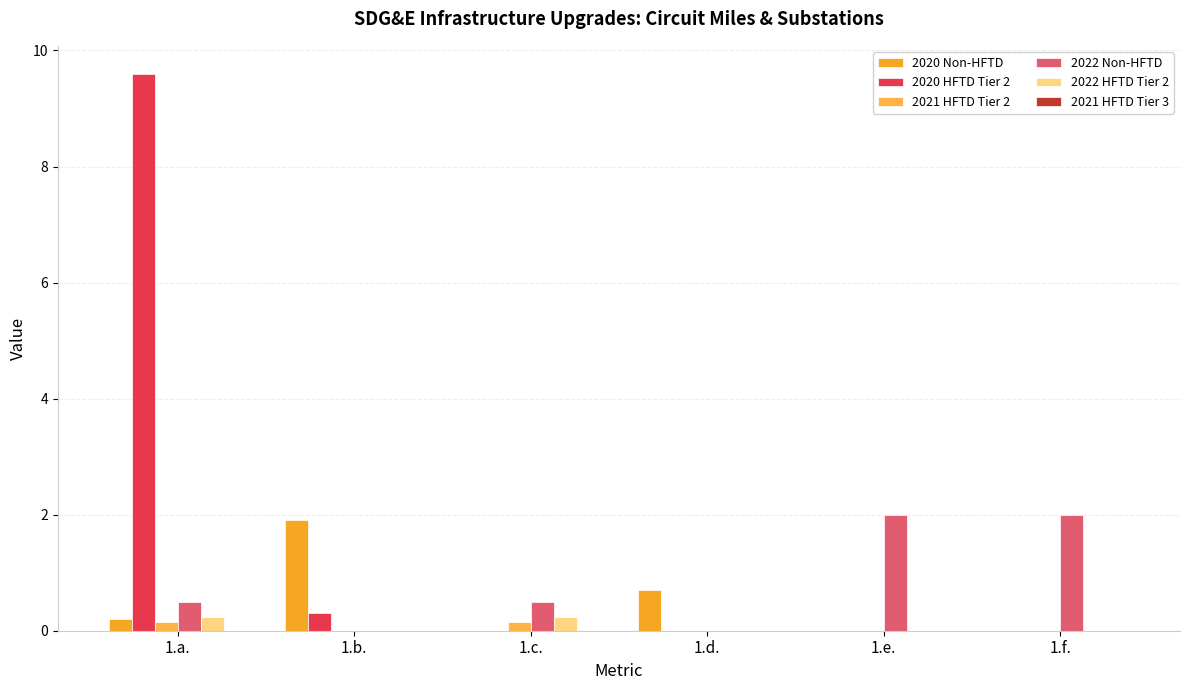

How many groups of bars are there?

6